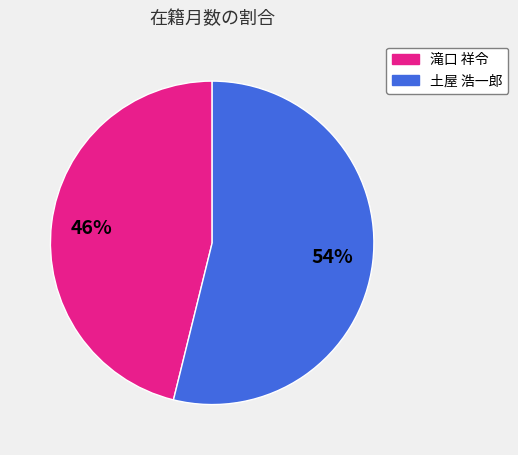

Combined, do 滝口 祥令 and 土屋 浩一郎 account for over 50%?

Yes